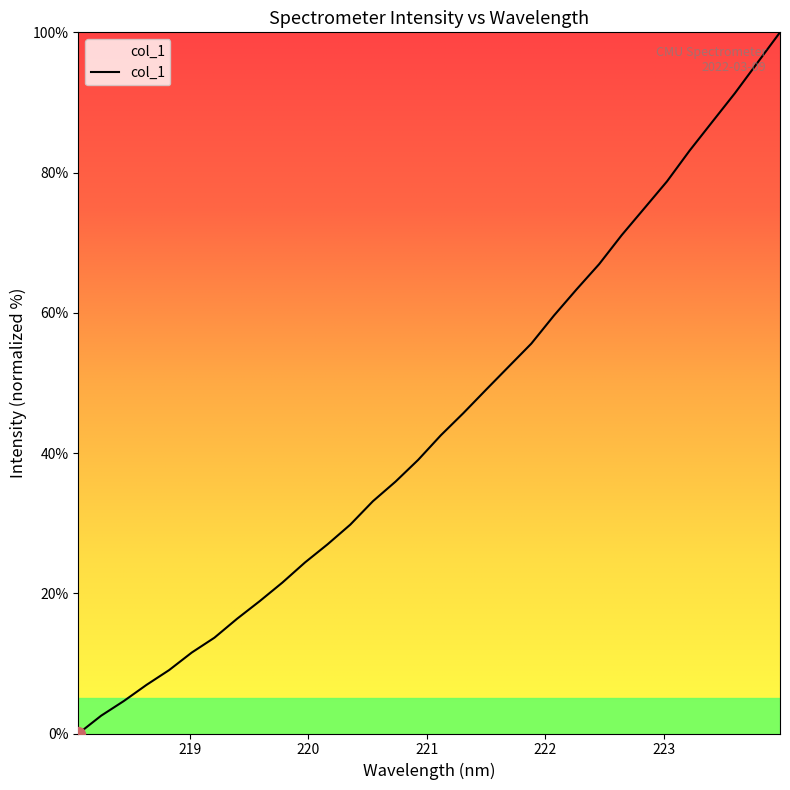

What is the greatest value displayed?

100.0